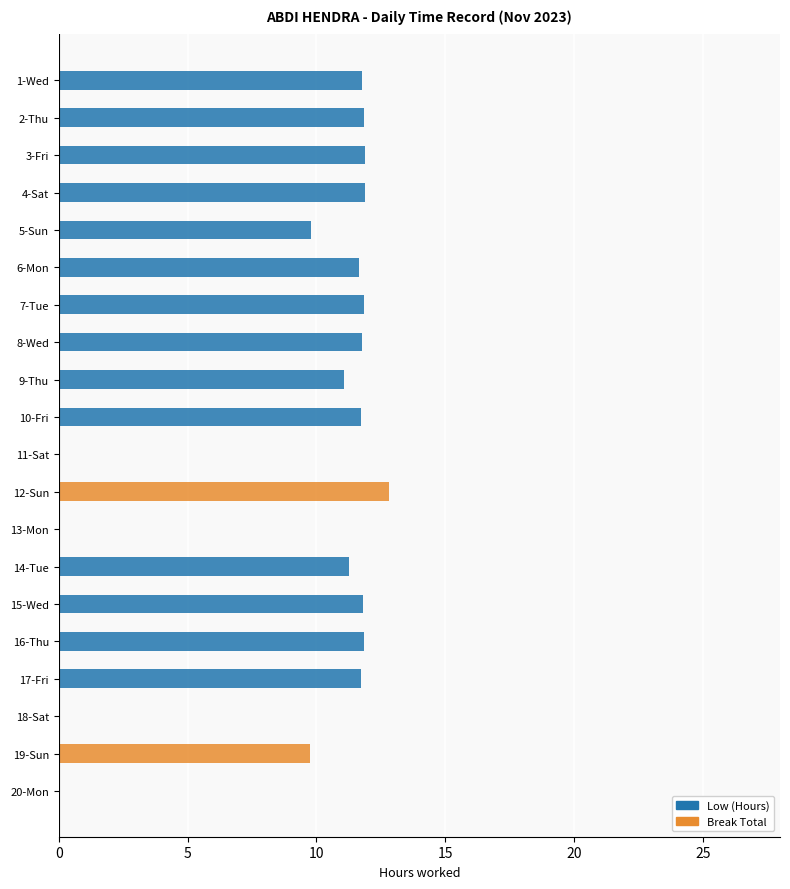

The value of Low (Hours) at 17-Fri is 11.7. True or false?

True